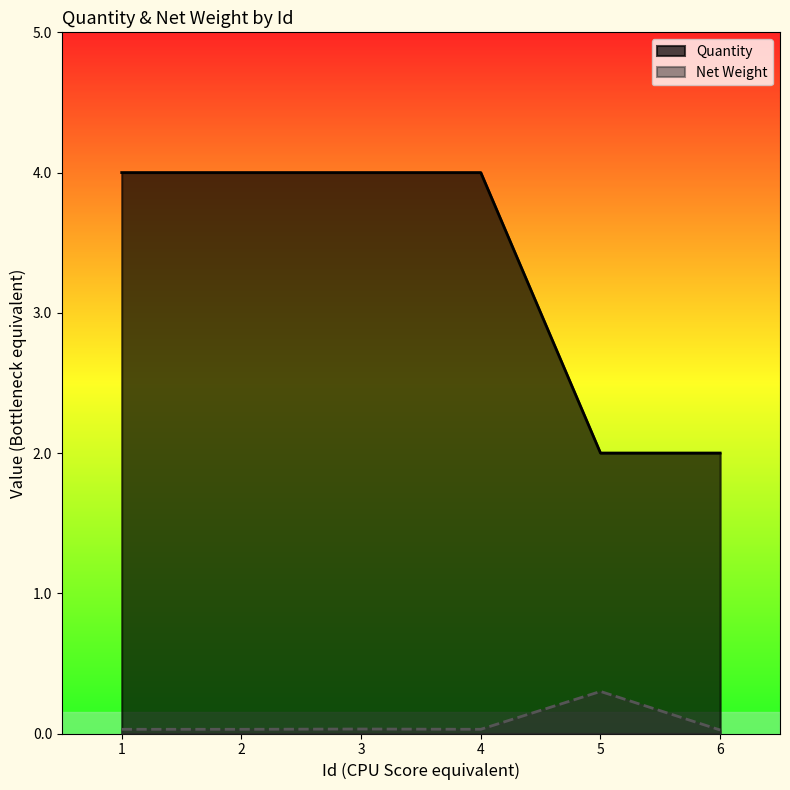

How many Quantity values are between 2 and 4?

6